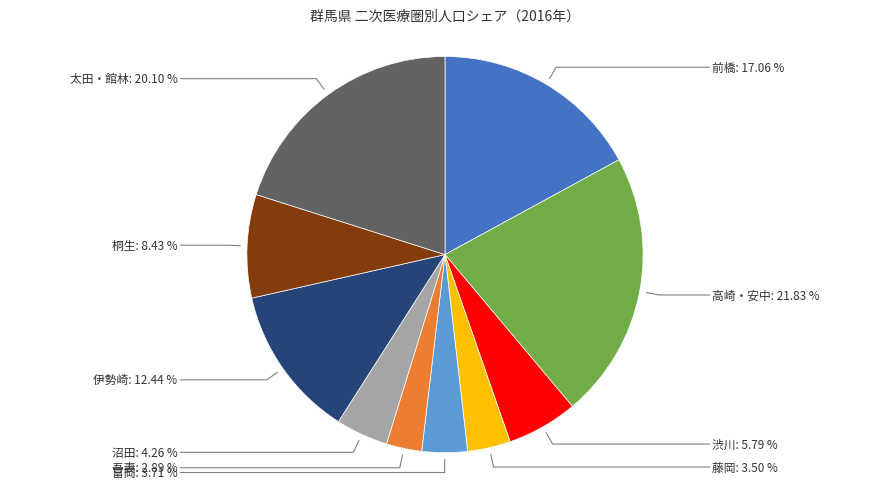

Between 沼田 and 高崎・安中, which is larger?

高崎・安中